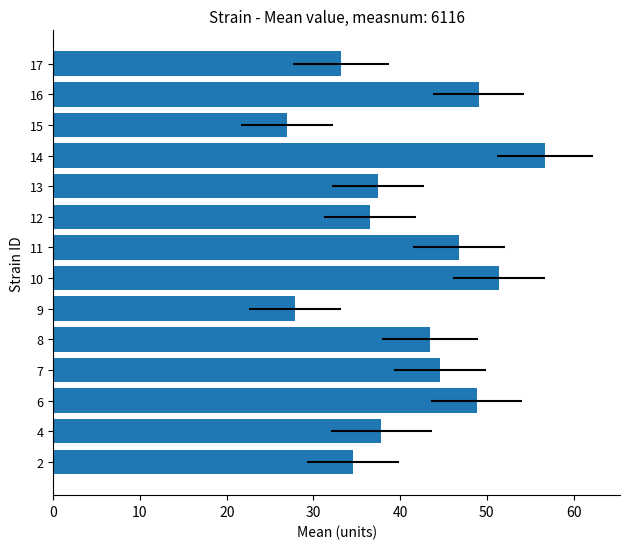

Is it true that the value at 15 is 13.9?

False